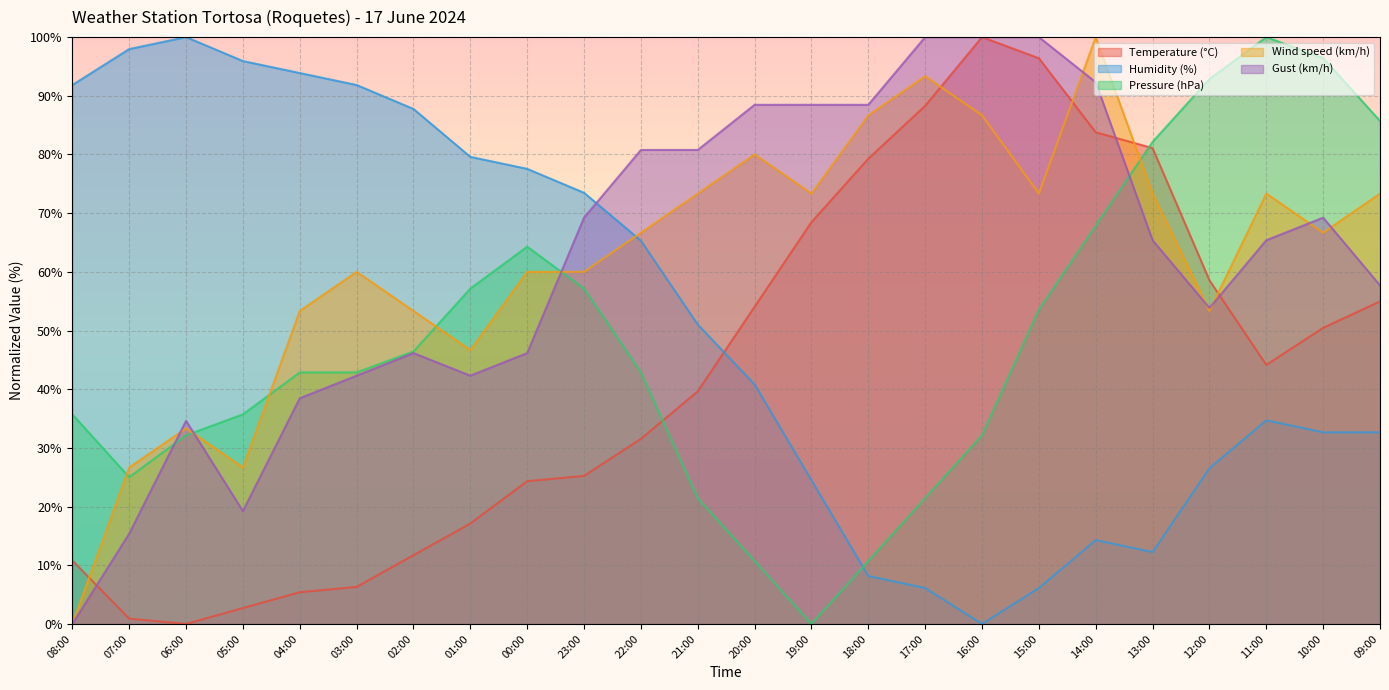

Which series has the largest range (max minus min)?

Temperature (°C)